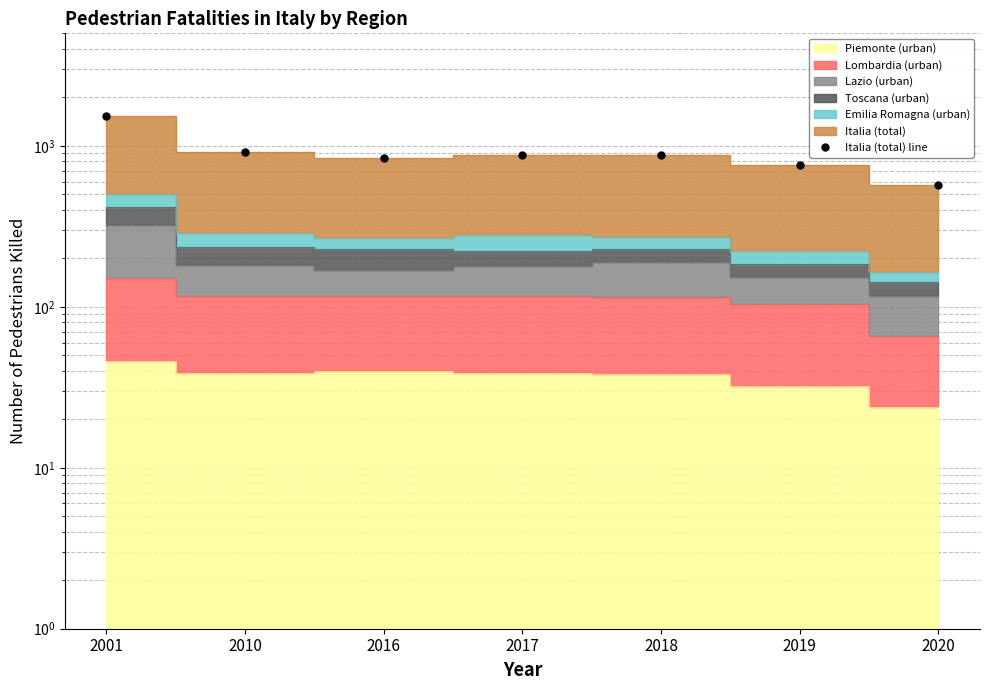

At which category does the chart reach its minimum across all series?

2020